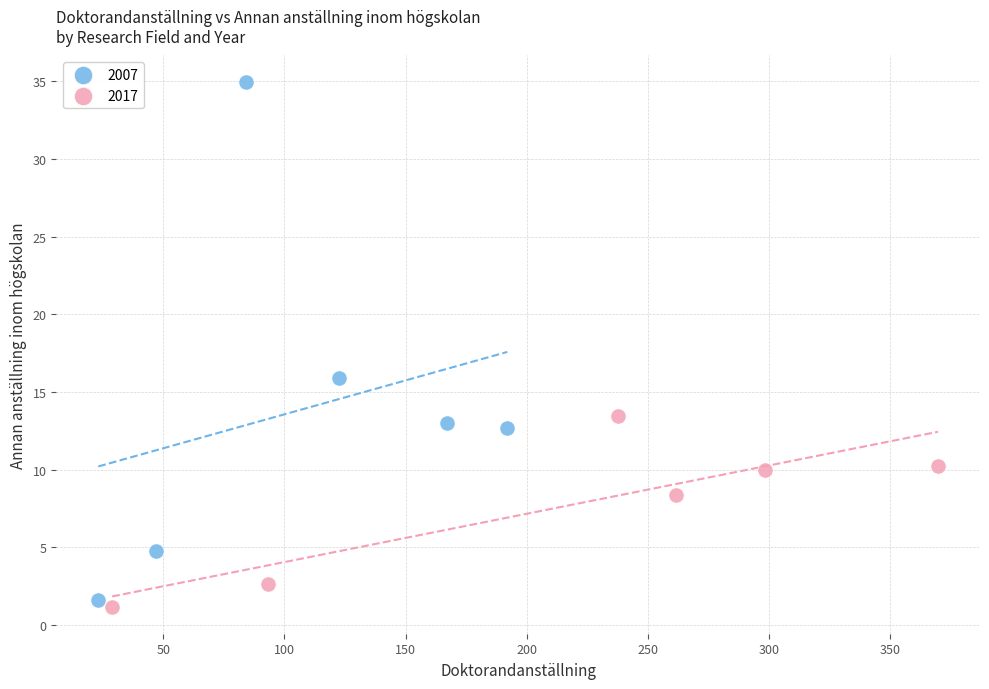

Which series contains the highest Y value?

2007